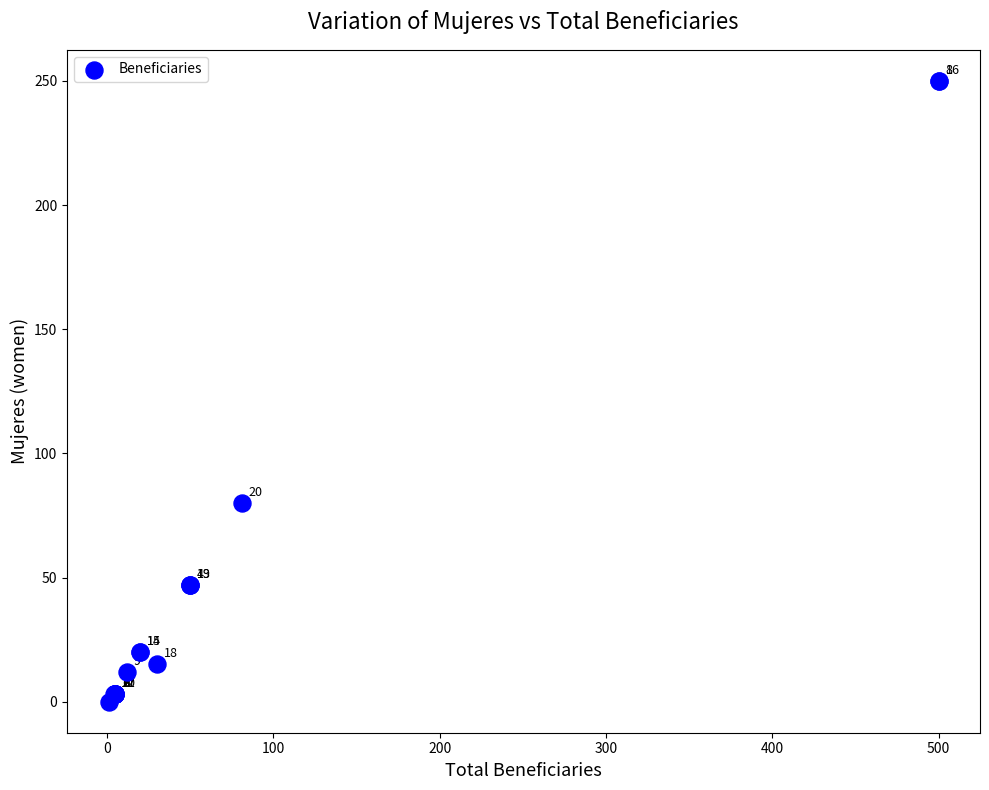

What Y value in the scatter plot is closest to 125?

80